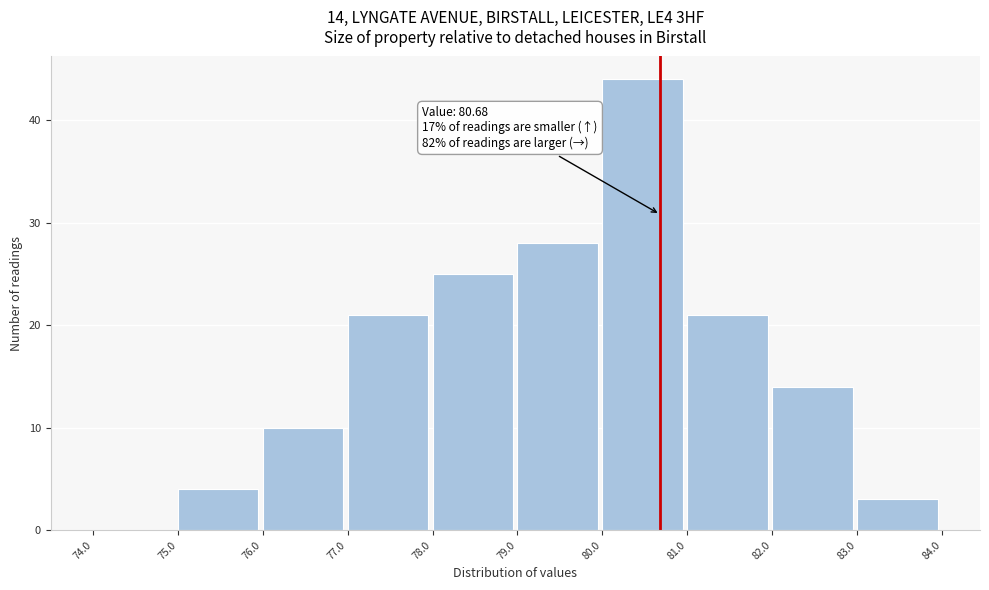

Over which range of the x-axis is the bar tallest?

80.0 to 81.0